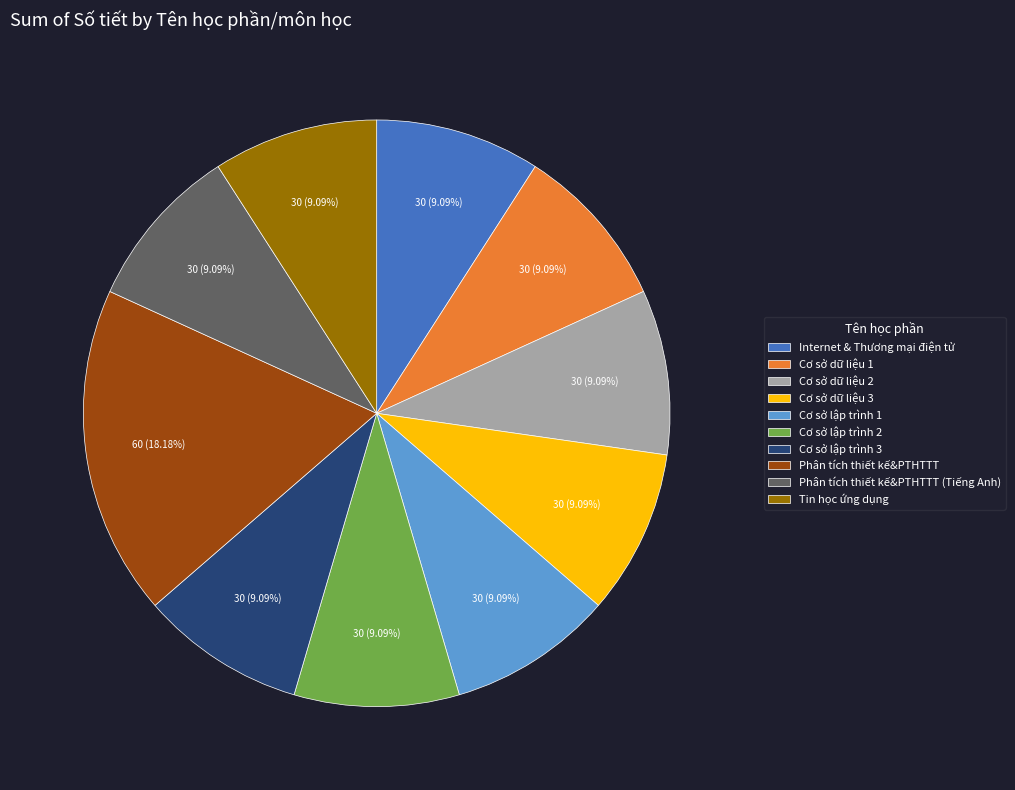

The Cơ sở lập trình 2 slice represents 1% of the pie. True or false?

False